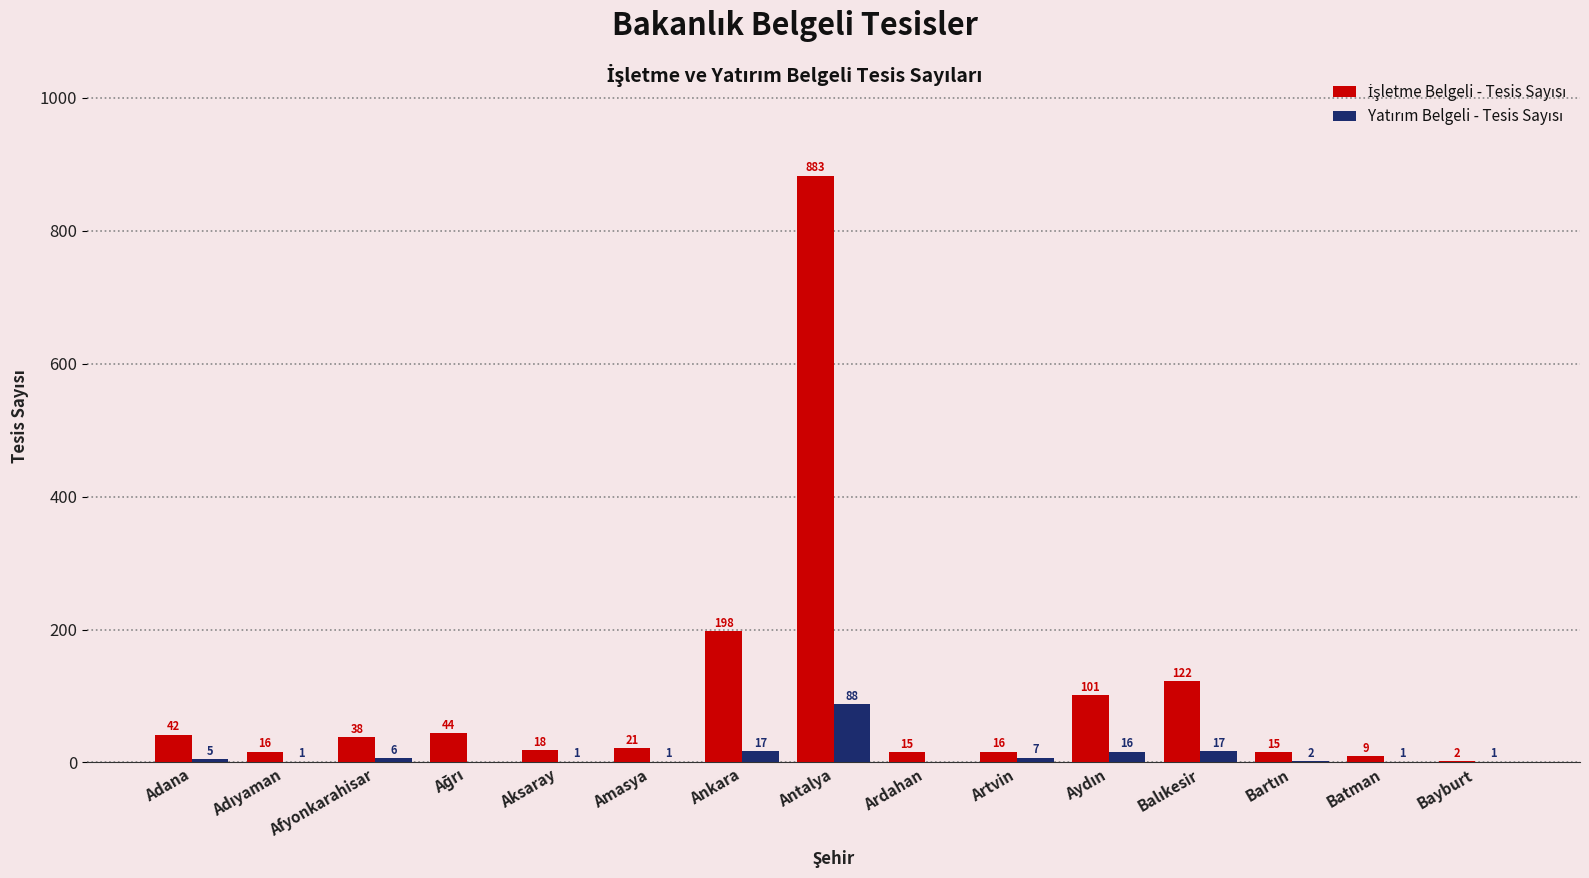

At which category is the sum across all series the highest?

Antalya